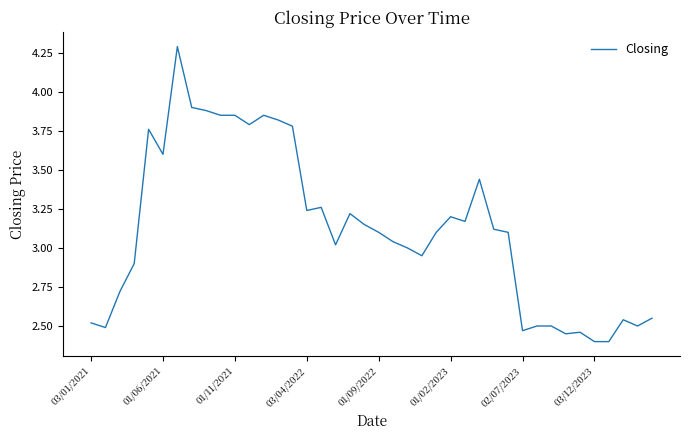

What is the smallest value displayed?

2.4